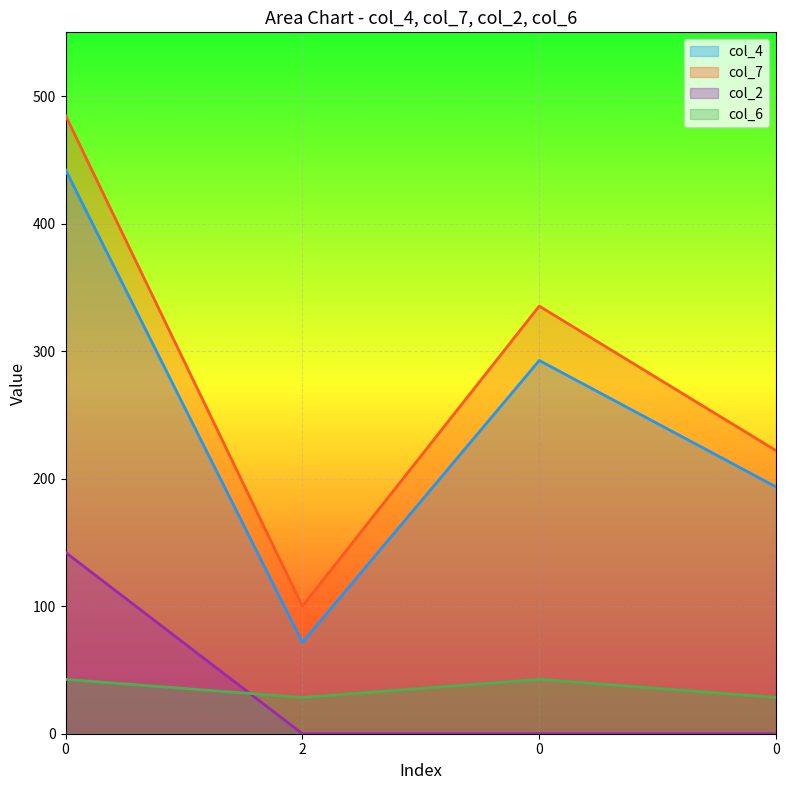

What is the difference between the maximum and minimum values in the col_4 series?

370.6